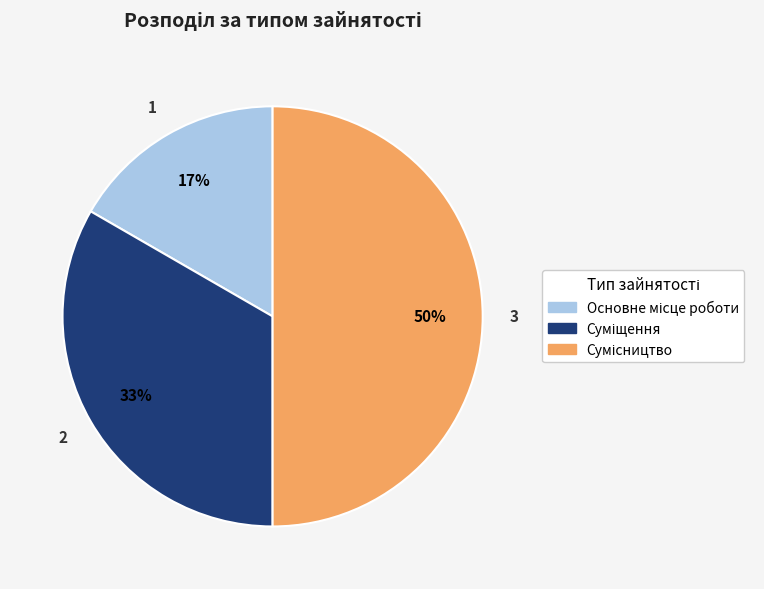

How many slices are in this pie chart?

3